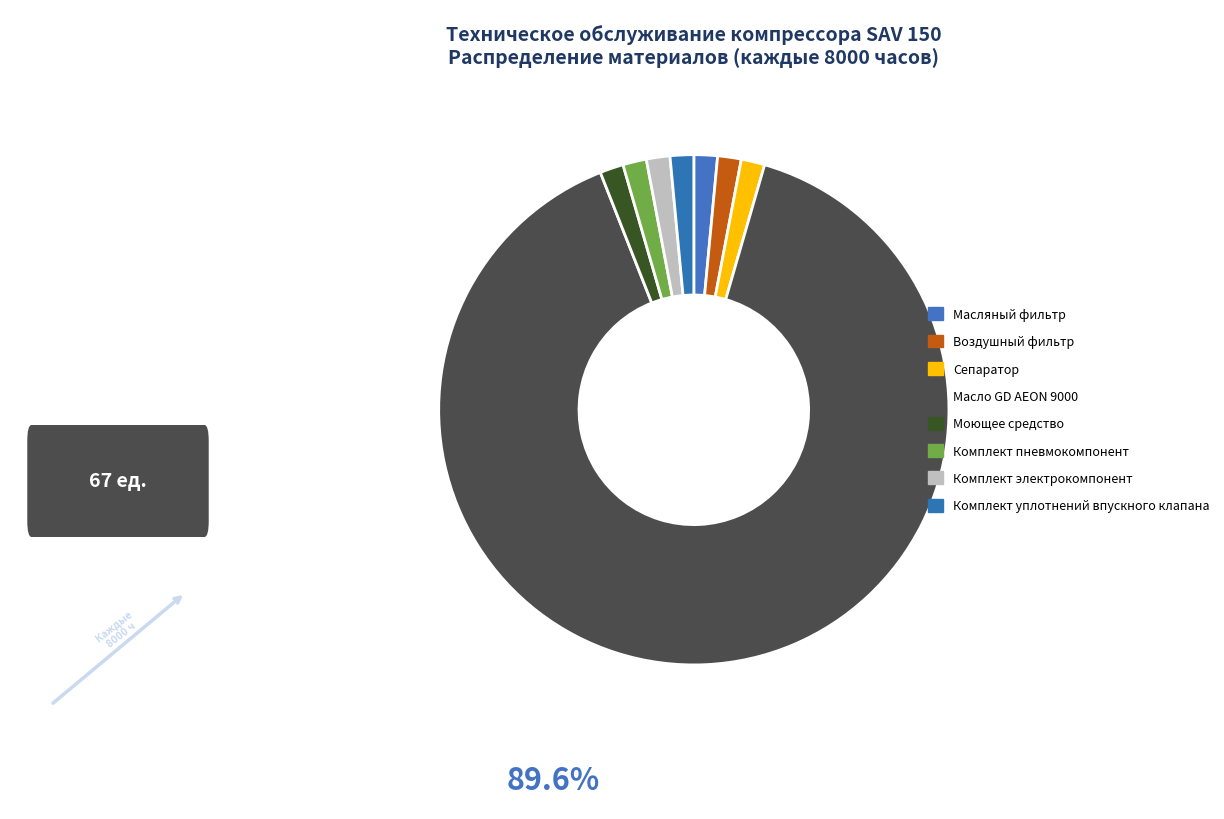

How many segments does this pie chart have?

8